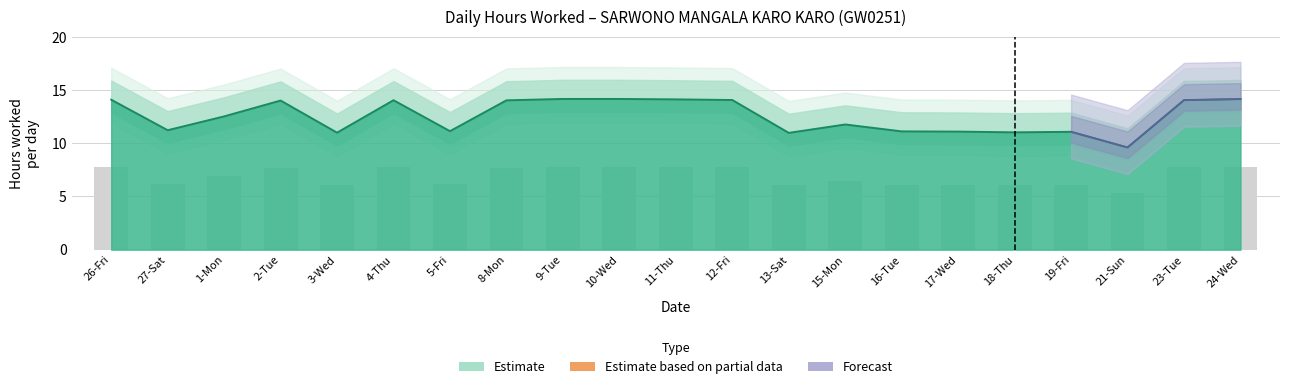

What is the sum of the values at 1-Mon and 16-Tue?

23.6